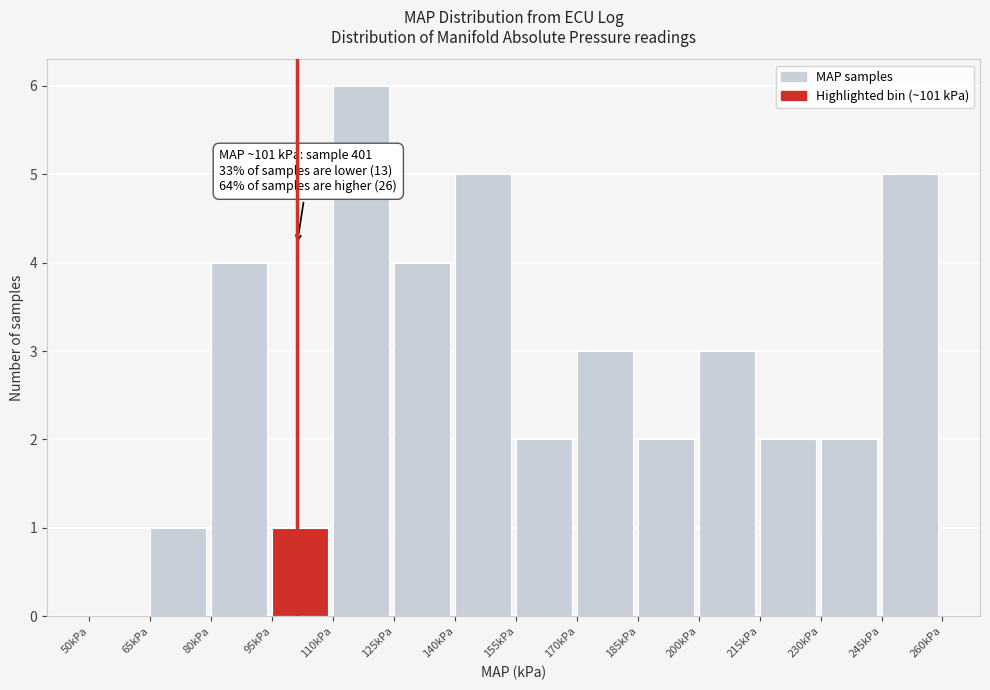

Which range on the x-axis has the tallest bar?

110 to 125